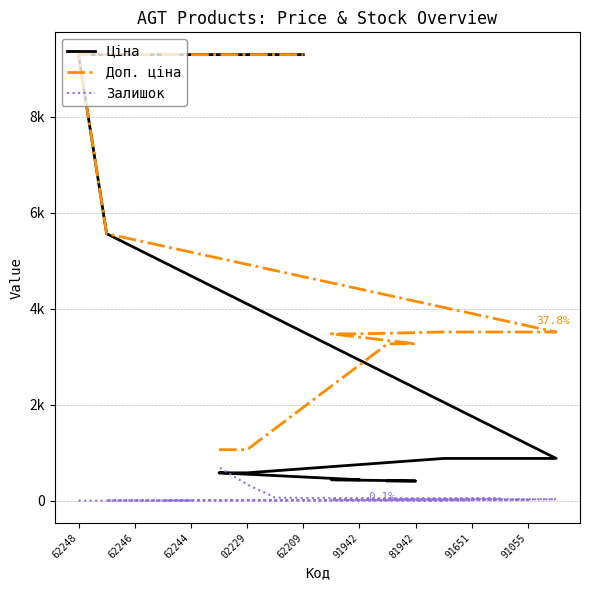

What is the difference between the maximum and minimum values in the Доп. ціна series?

8230.4